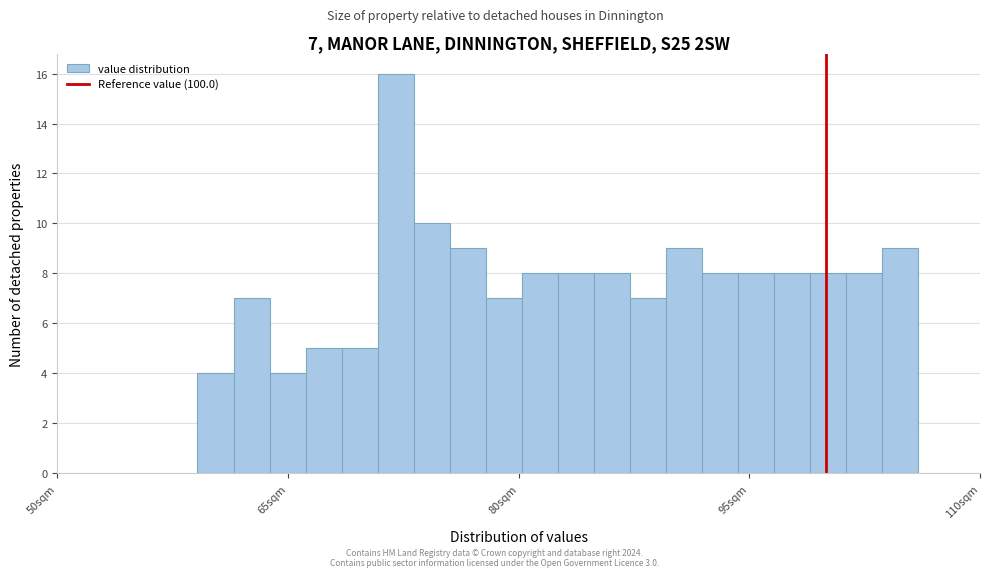

Around what value on the x-axis is the tallest bar? Give the approximate position of its centre, as read against the axis.

72